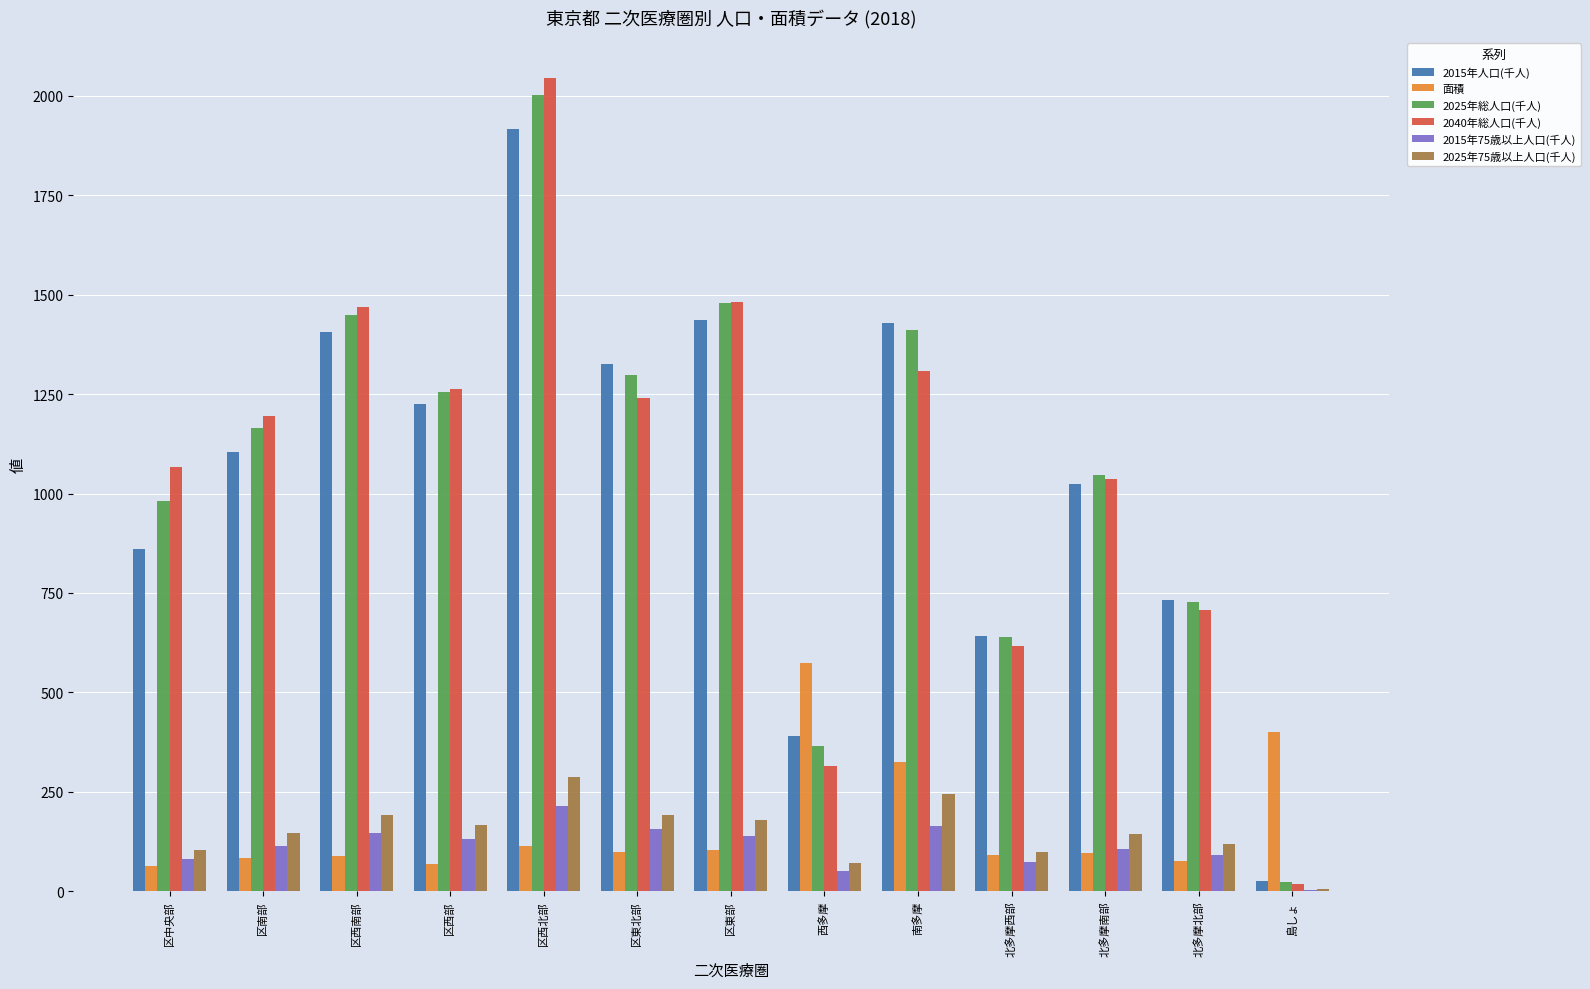

What is the total value across all series at 区西南部?

4747.8